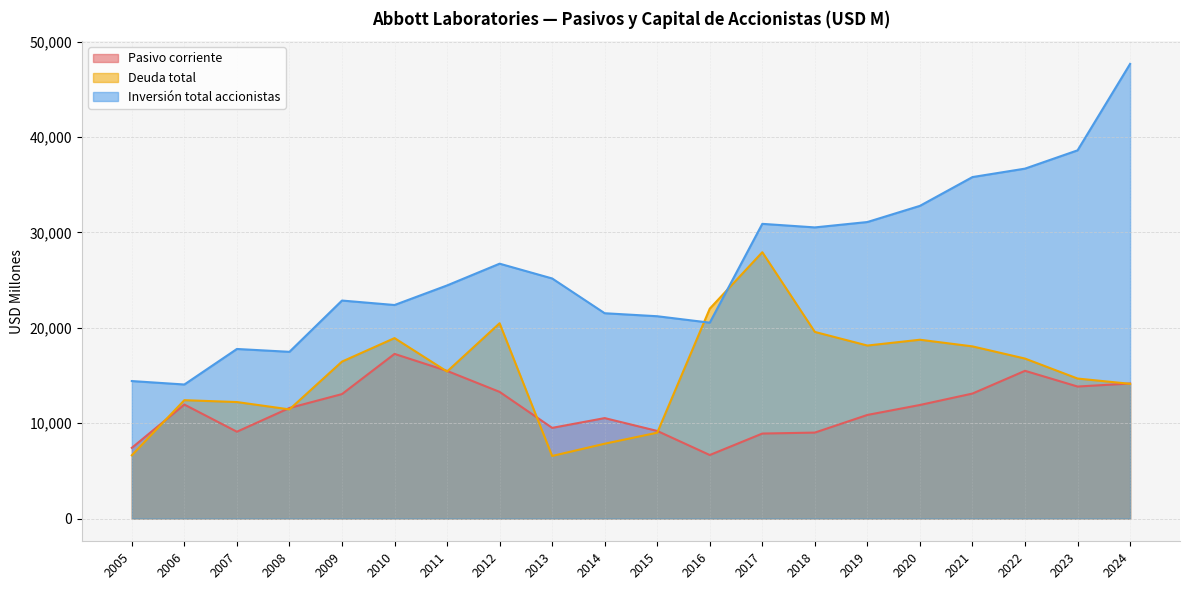

Is the value of Pasivo corriente at 2010 greater than the value of Deuda total at 2005?

Yes